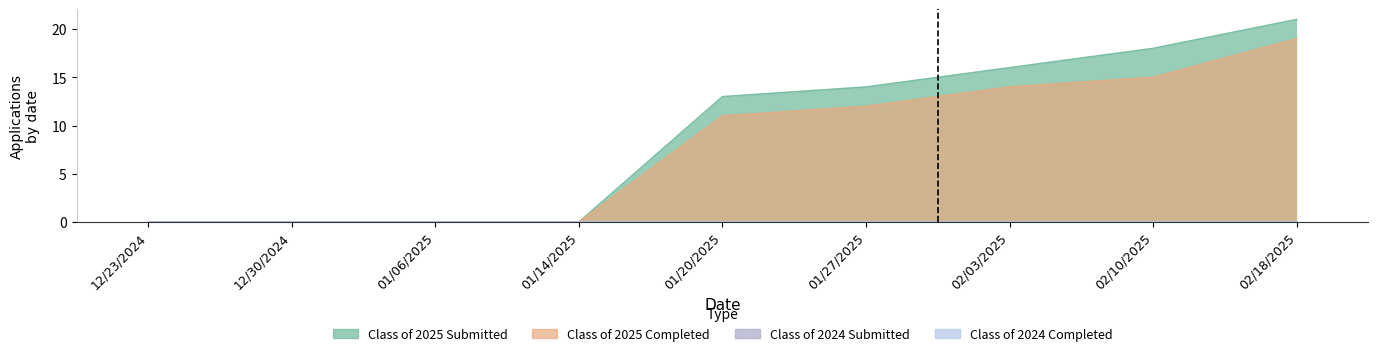

Is the value of Class of 2025 Completed at 12/30/2024 greater than the value of Class of 2025 Submitted at 02/03/2025?

No